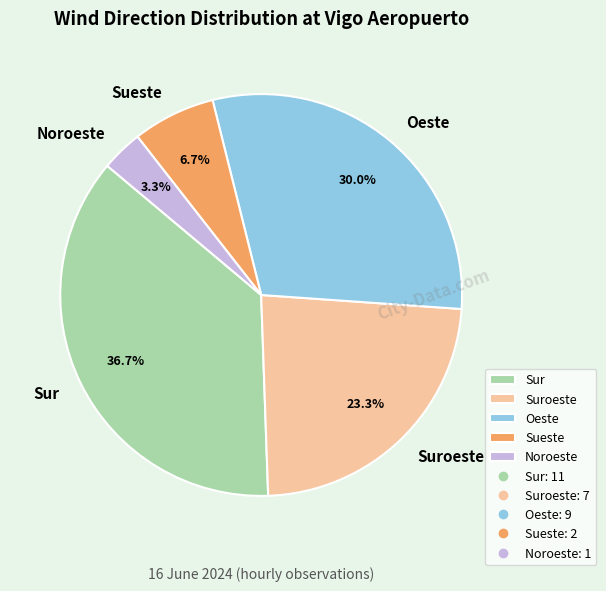

The Suroeste slice represents 23% of the pie. True or false?

True